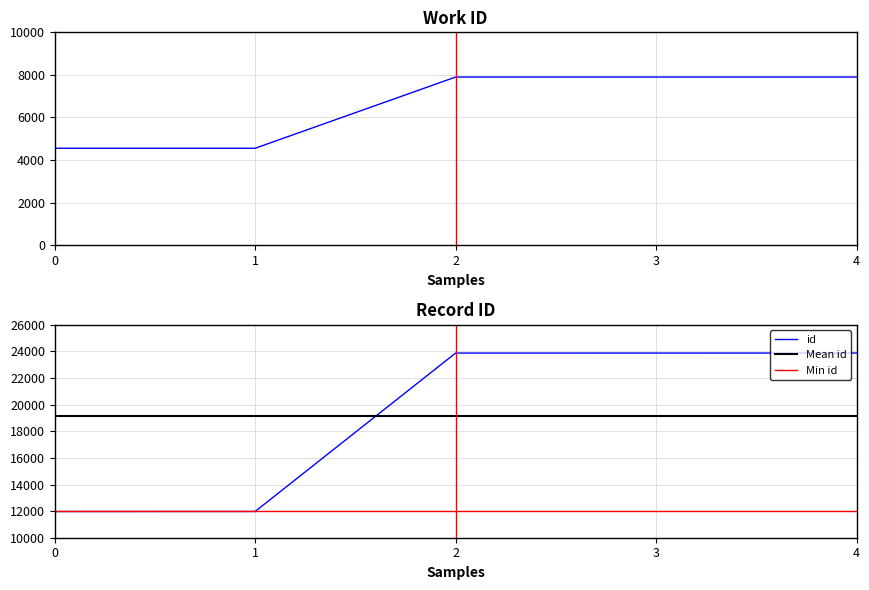

What is the difference between the maximum and minimum values?

11910